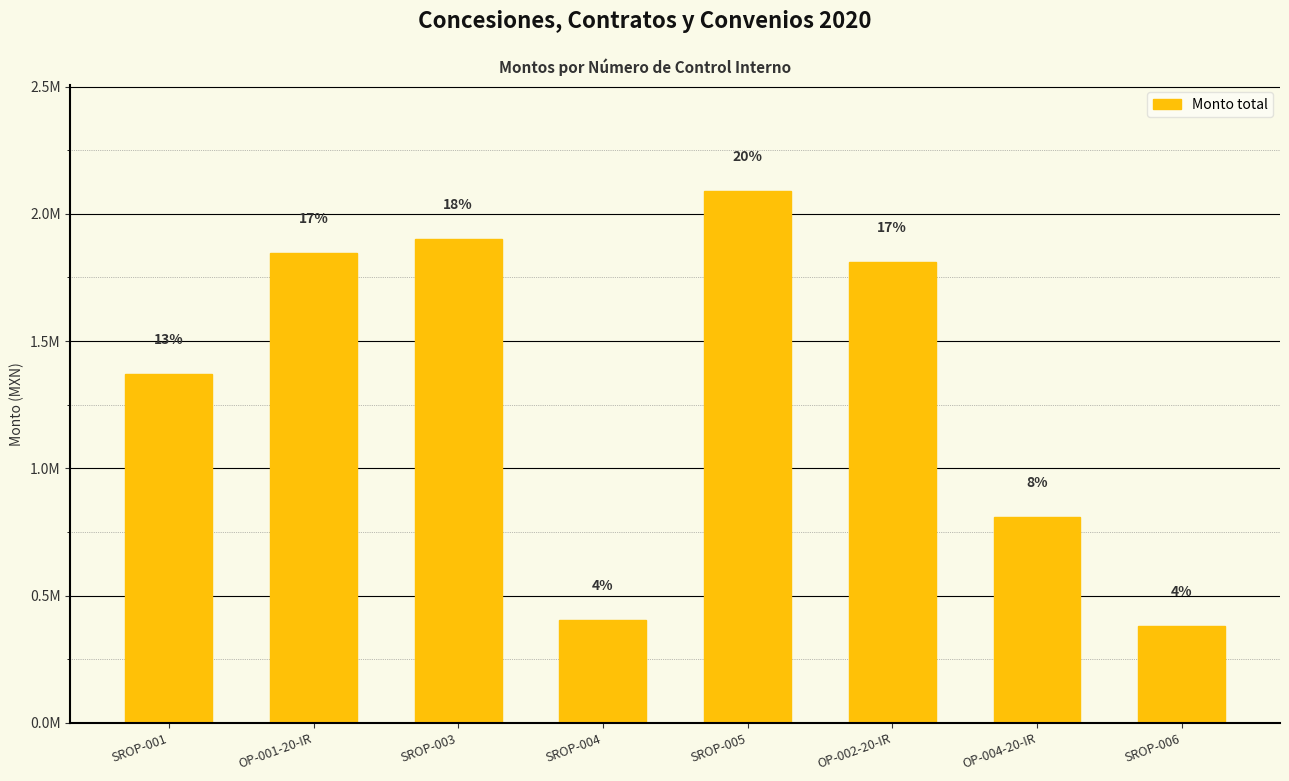

List the labels in order of value, smallest first.

SROP-006, SROP-004, OP-004-20-IR, SROP-001, OP-002-20-IR, OP-001-20-IR, SROP-003, SROP-005